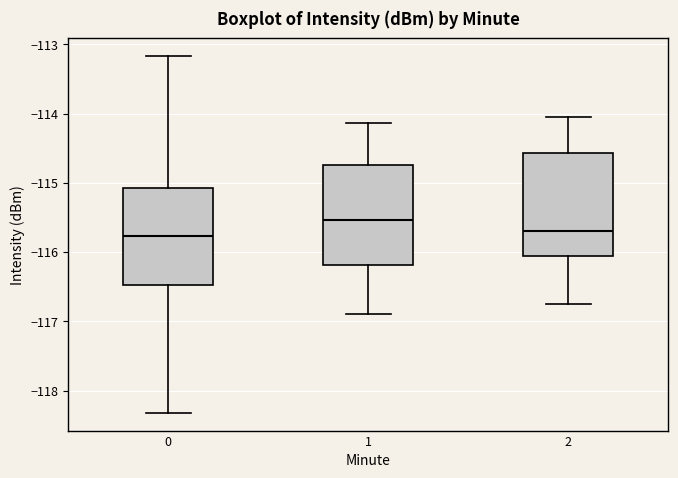

Reading left to right, transcribe this box plot: for each box, give where its median line is, the range the box spans, and where its two whiskers end, as read against the y-axis. The values are not printed on the chart, so give them approximately, as read against the axis.

0: median -115.8, box -116.5 to -115.1, whiskers -118.3 to -113.2
1: median -115.5, box -116.2 to -114.7, whiskers -116.9 to -114.1
2: median -115.7, box -116.0 to -114.6, whiskers -116.7 to -114.0